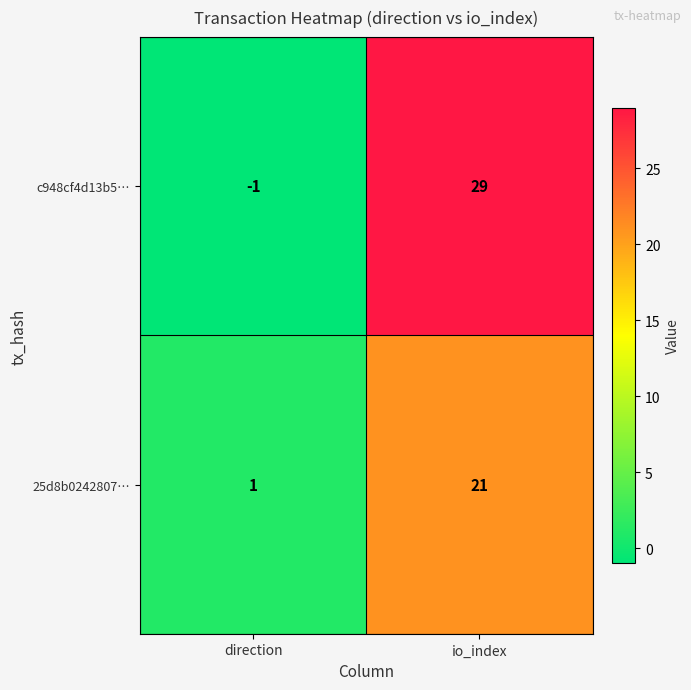

Where is c948cf4d13b5… nearest to the value 14?

direction